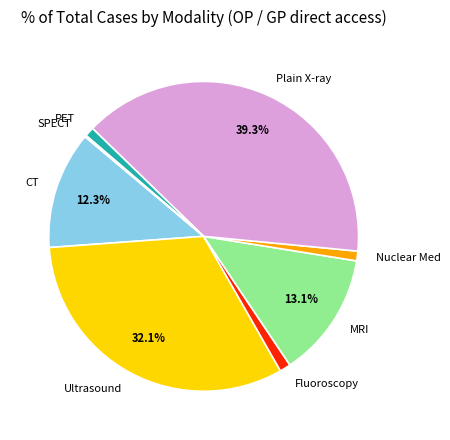

Do Fluoroscopy and Plain X-ray together represent more than half of the pie?

No